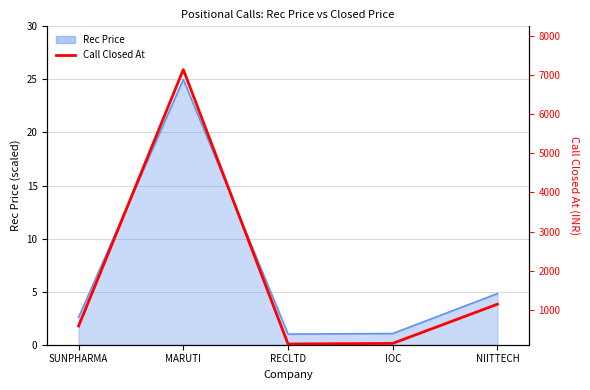

The chart shows a value of 720.0 at NIITTECH. True or false?

False